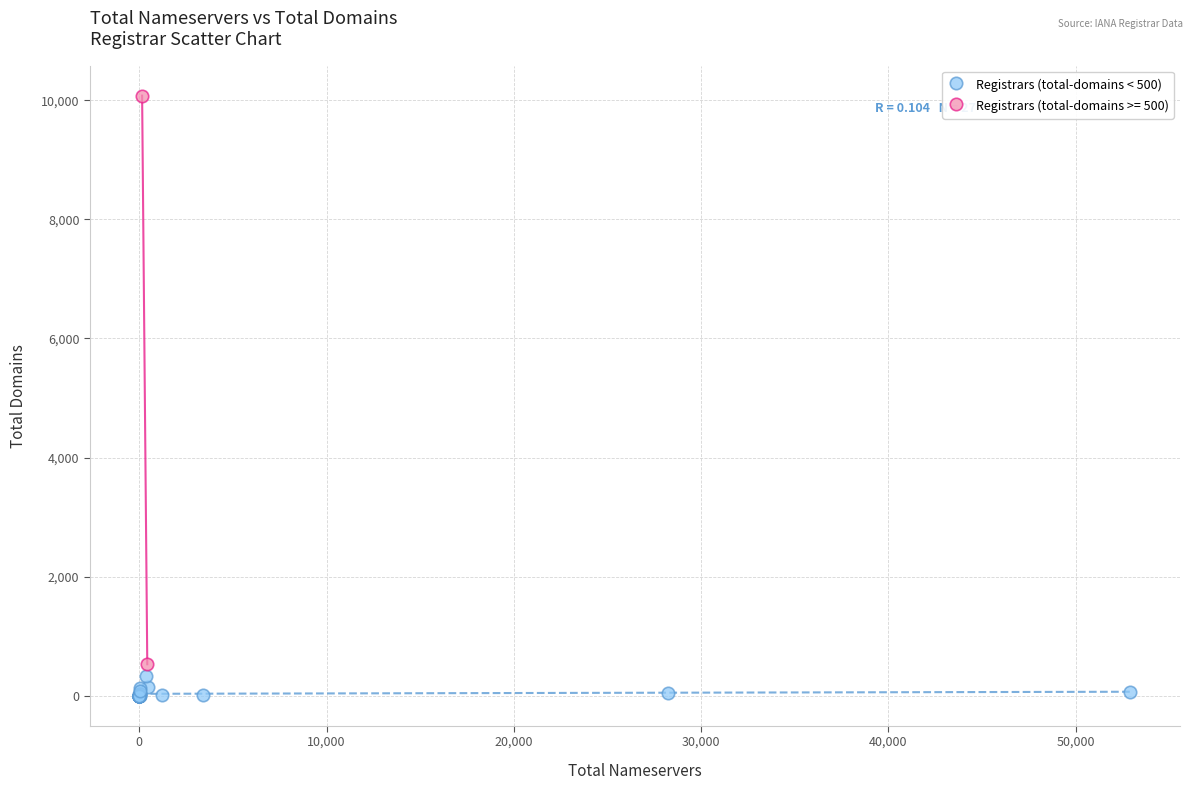

What are all the series names shown in the legend?

Registrars (total-domains < 500), Registrars (total-domains >= 500)